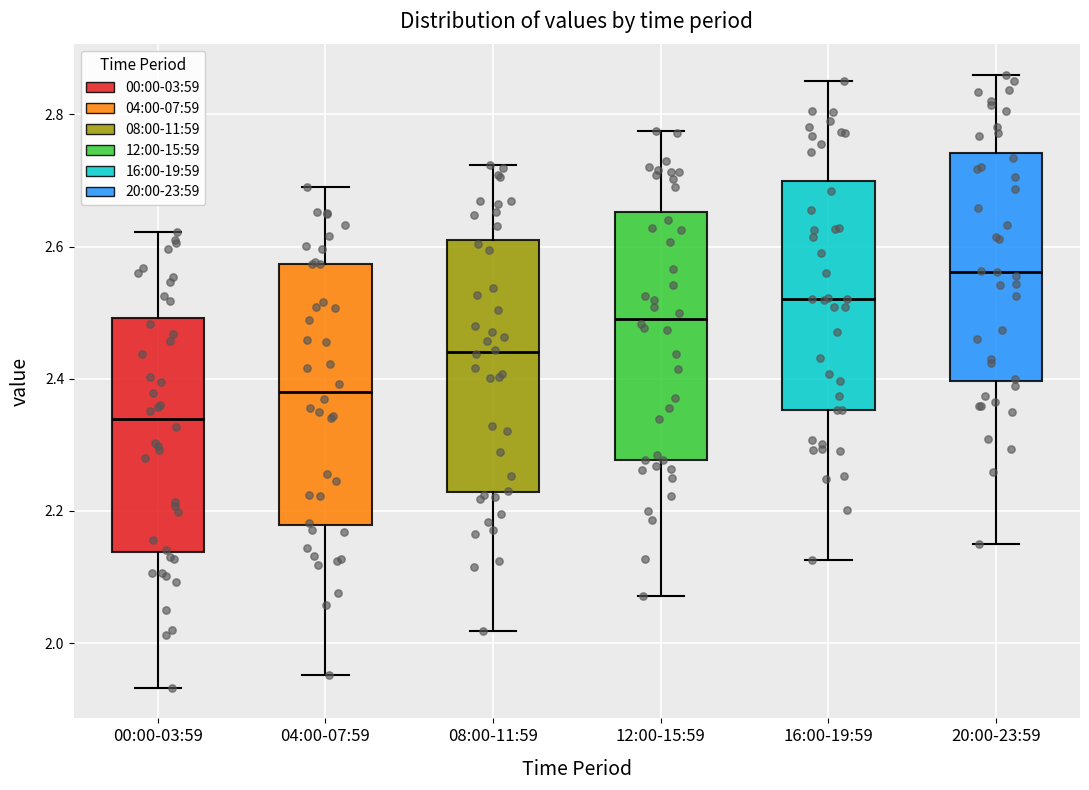

Reading left to right, read every box against the y-axis: the position of its median line, the range the box covers, and the ends of its whiskers. The values are not printed on the chart, so give them approximately, as read against the axis.

00:00-03:59: median 2.34, box 2.14 to 2.50, whiskers 1.94 to 2.62
04:00-07:59: median 2.38, box 2.18 to 2.58, whiskers 1.96 to 2.68
08:00-11:59: median 2.44, box 2.22 to 2.62, whiskers 2.02 to 2.72
12:00-15:59: median 2.50, box 2.28 to 2.66, whiskers 2.08 to 2.78
16:00-19:59: median 2.52, box 2.36 to 2.70, whiskers 2.12 to 2.86
20:00-23:59: median 2.56, box 2.40 to 2.74, whiskers 2.14 to 2.86